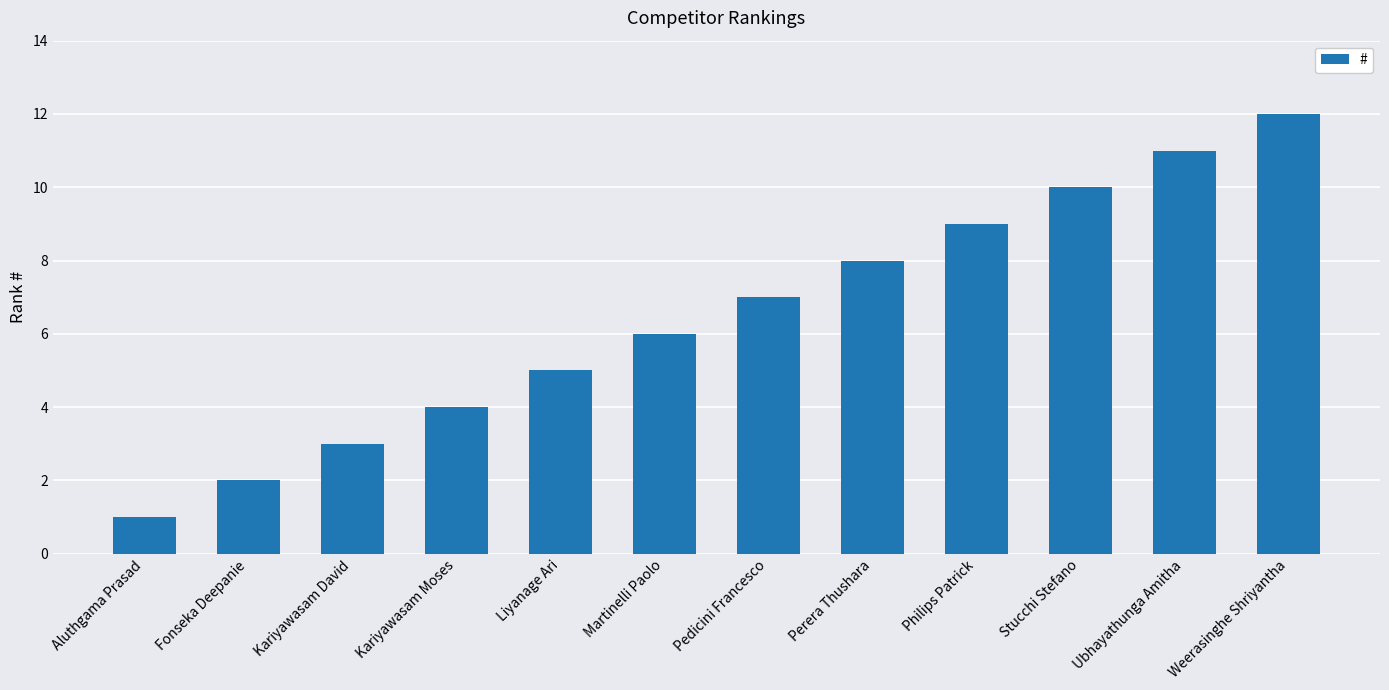

List the labels in order of value, smallest first.

Aluthgama Prasad, Fonseka Deepanie, Kariyawasam David, Kariyawasam Moses, Liyanage Ari, Martinelli Paolo, Pedicini Francesco, Perera Thushara, Philips Patrick, Stucchi Stefano, Ubhayathunga Amitha, Weerasinghe Shriyantha